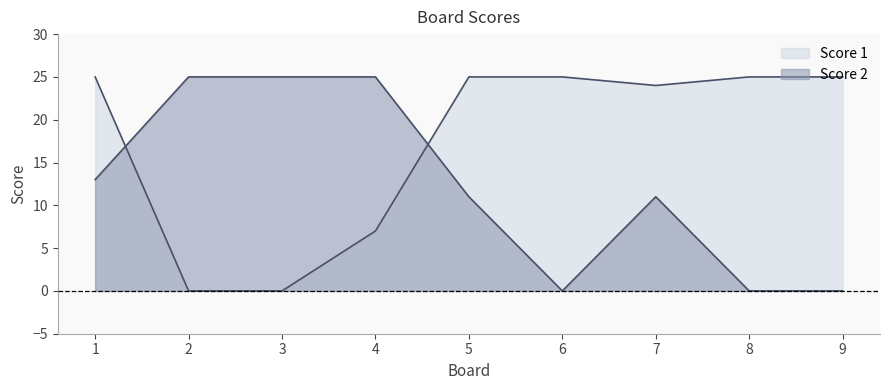

At which label does Score 2 reach its peak?

2